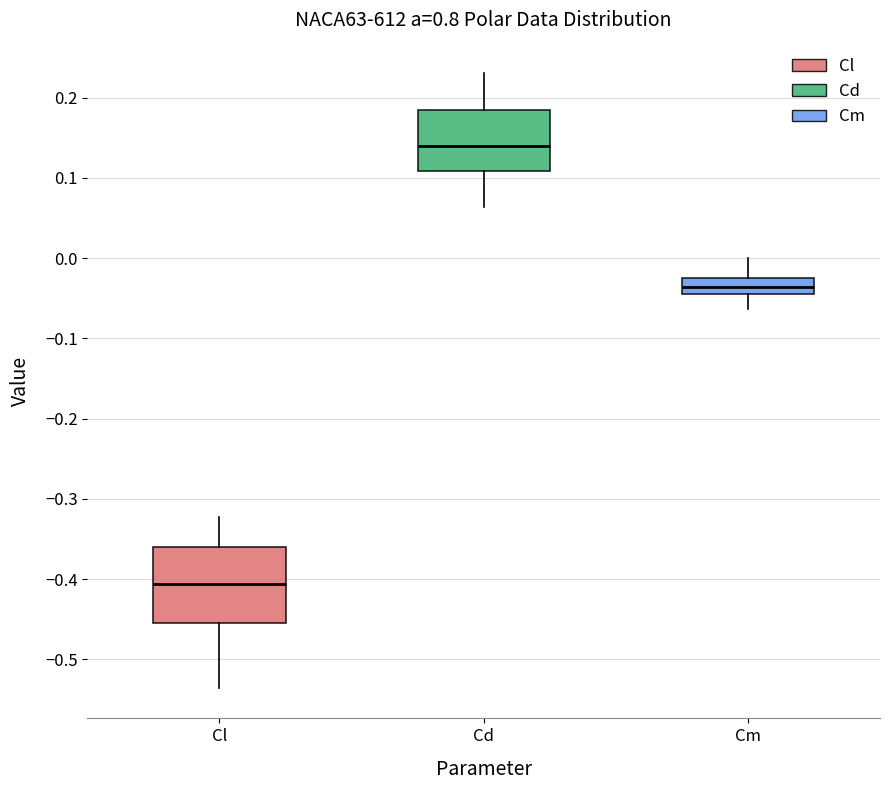

Comparing the boxes themselves (not the whiskers), which one is the tallest?

Cl